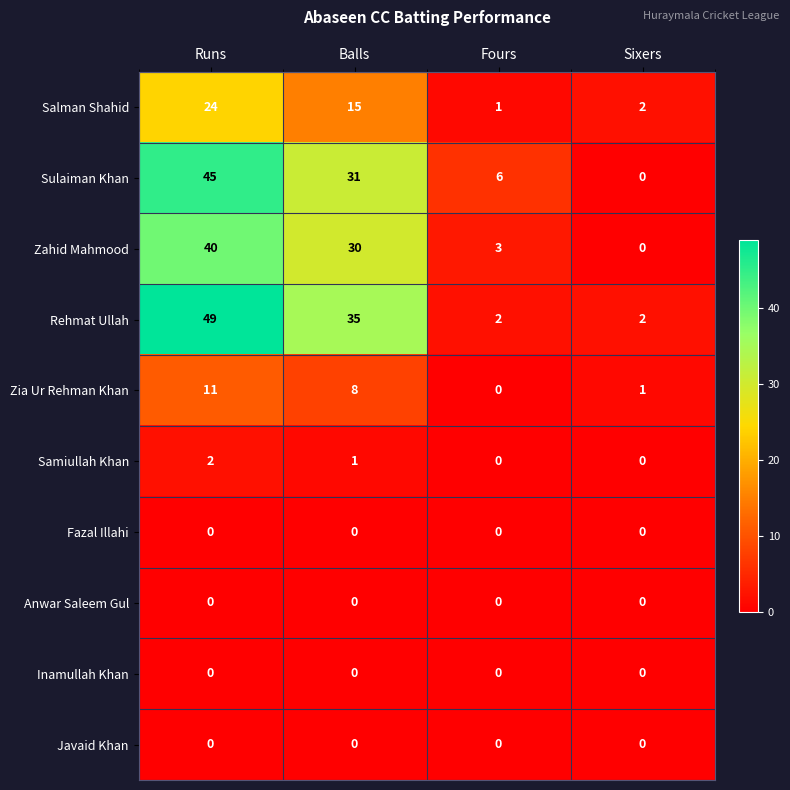

Rank the categories by Zahid Mahmood value from lowest to highest.

Sixers, Fours, Balls, Runs